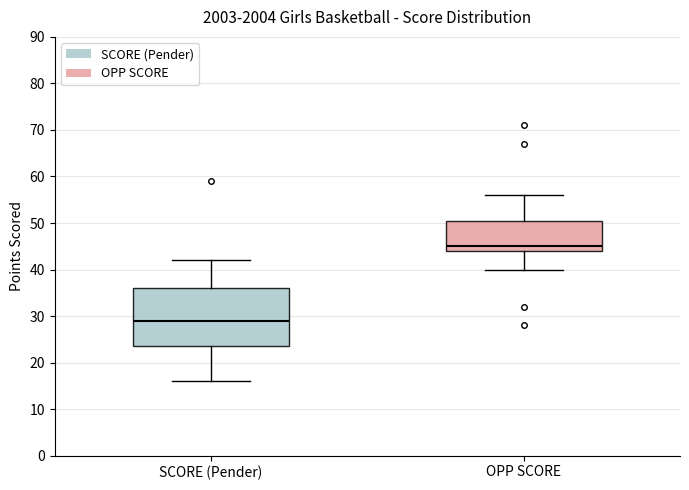

Which box has the lowest median line?

SCORE (Pender)